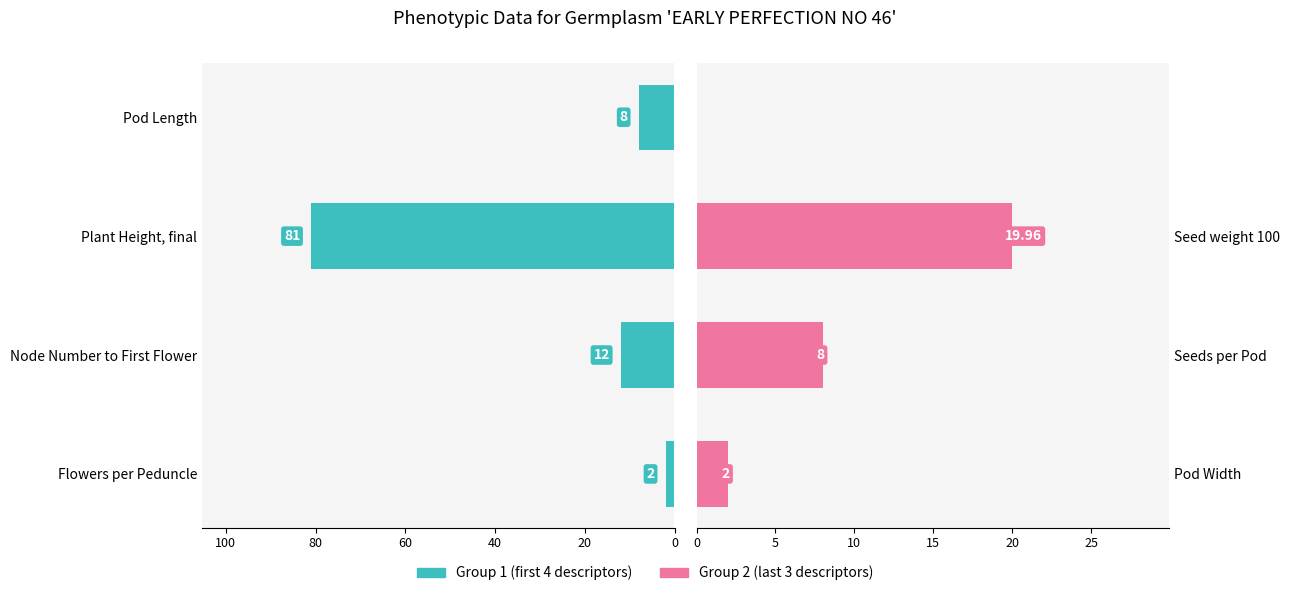

What is the difference between the highest and lowest values at 20?

4.0